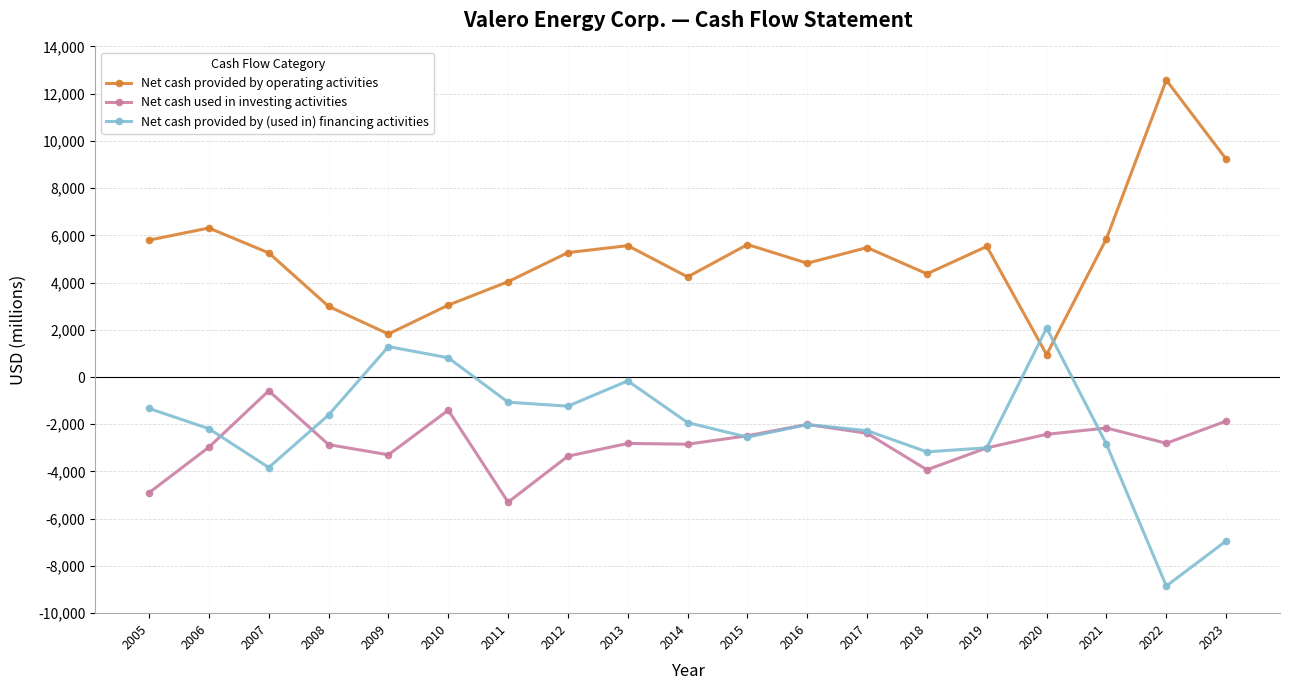

What is the difference between the highest and lowest values at 2007?

9089